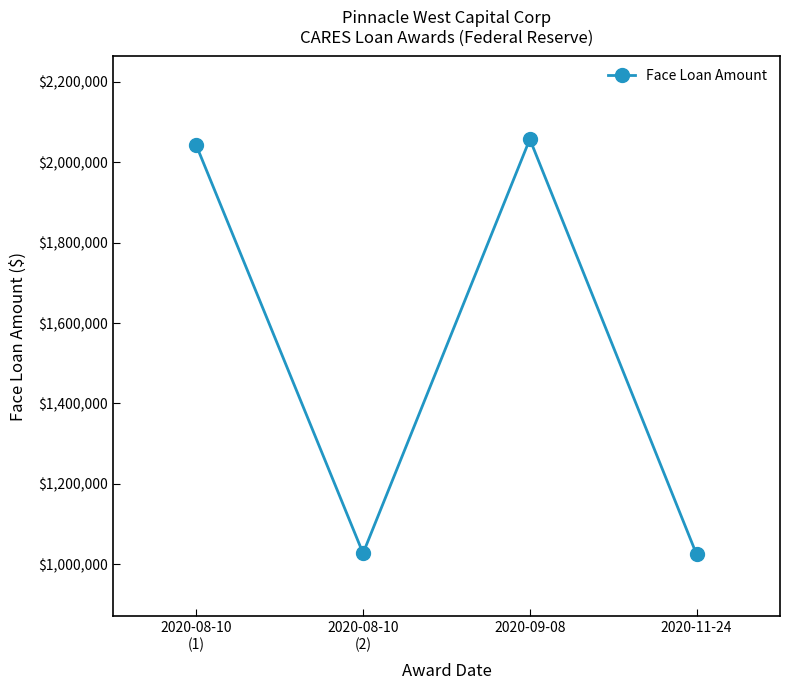

Is it true that the value at 2020-11-24 is 1024087?

True